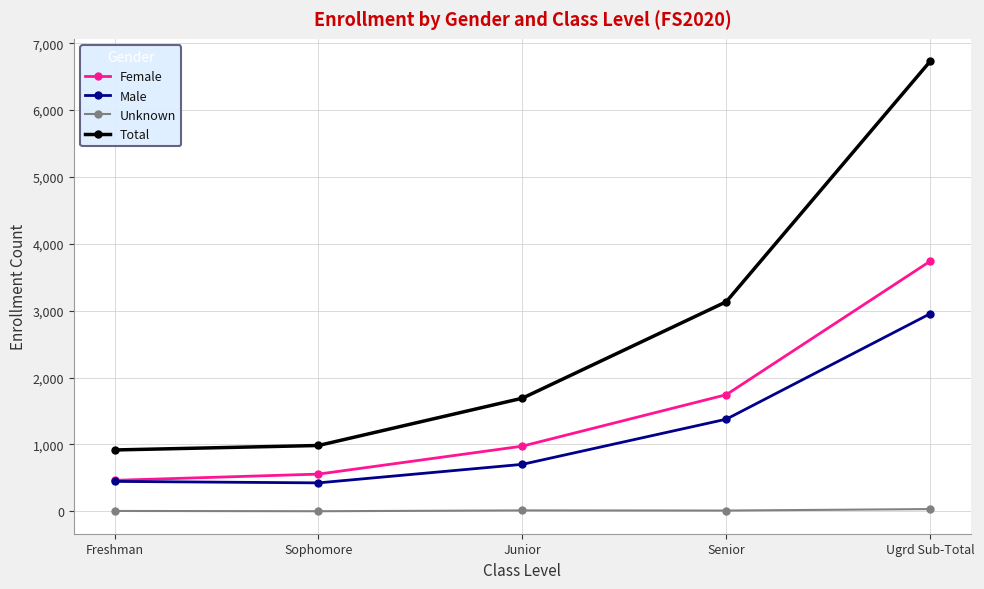

Which category has the highest value in the Female series?

Ugrd Sub-Total